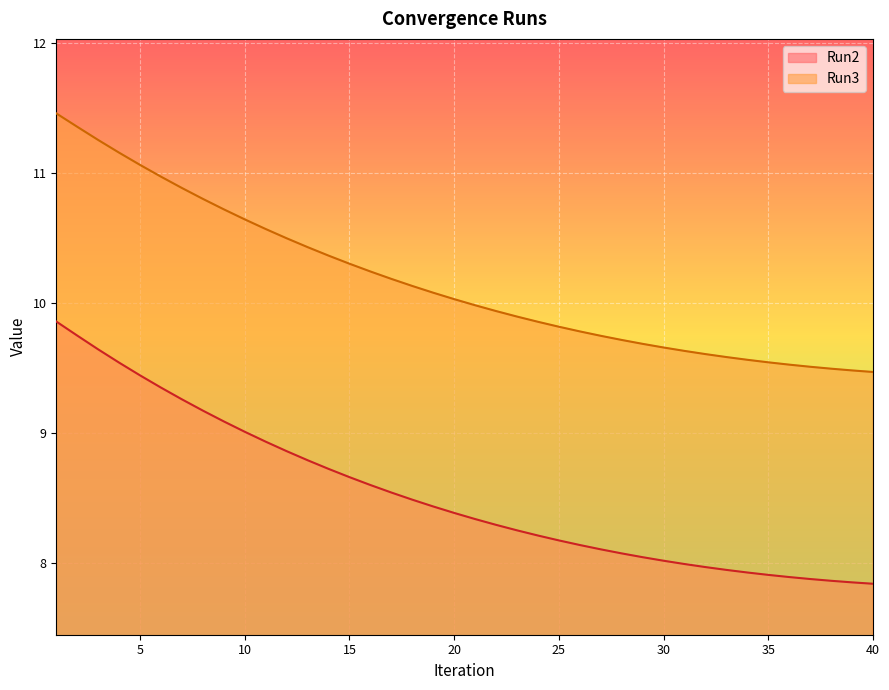

The value of Run3 at 4 is 11.2. True or false?

True